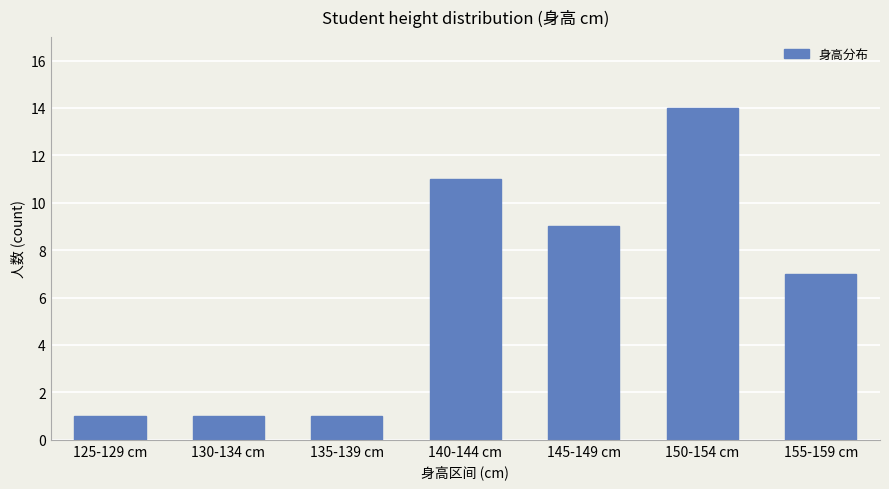

Reading left to right, extract all data points from this chart.

125-129 cm=1	130-134 cm=1	135-139 cm=1	140-144 cm=11	145-149 cm=9	150-154 cm=14	155-159 cm=7